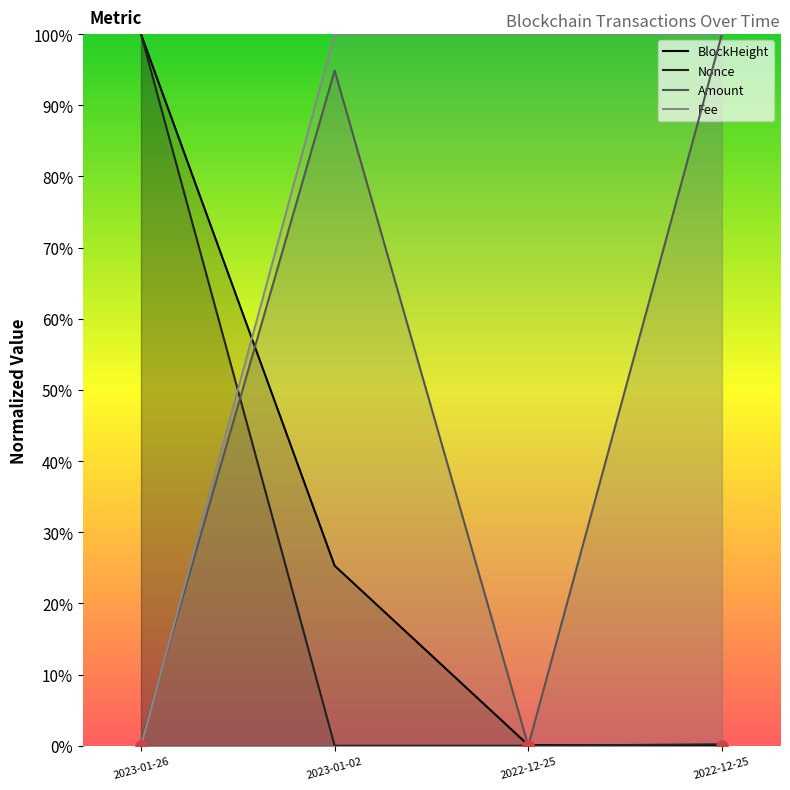

Count the number of categories in the chart.

4